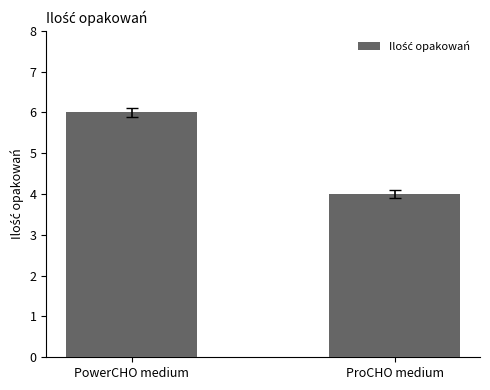

How many distinct data groups are displayed?

1